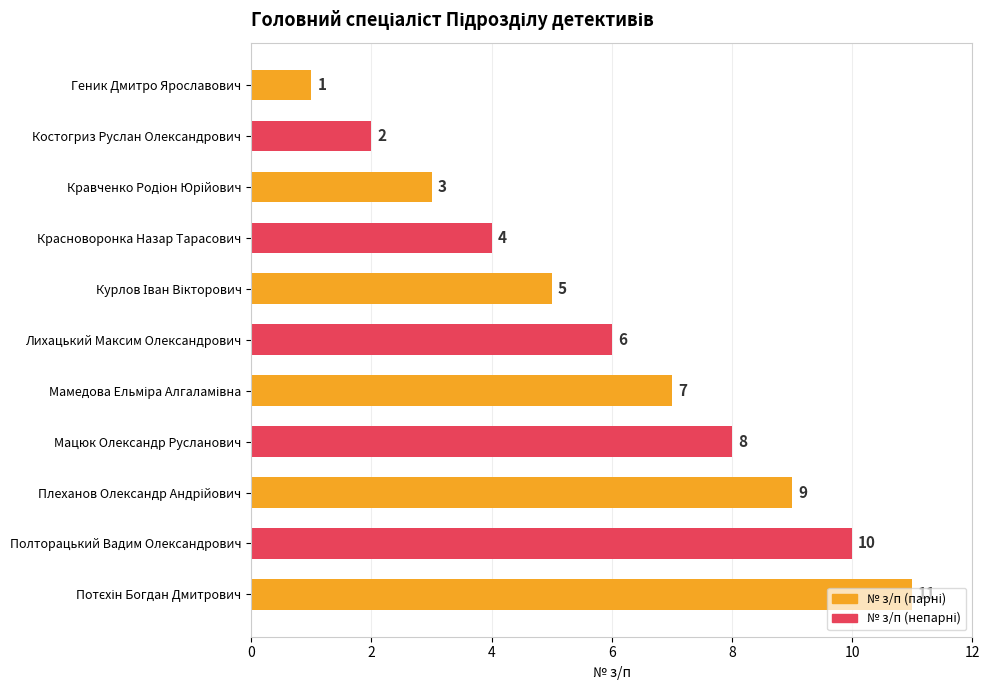

Which label corresponds to the largest value in the chart?

Потєхін Богдан Дмитрович